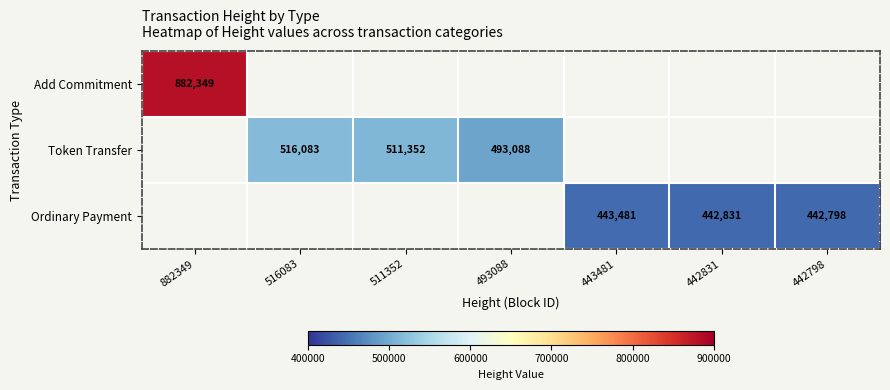

What is the difference between the Token Transfer values at 493088 and 516083?

22995